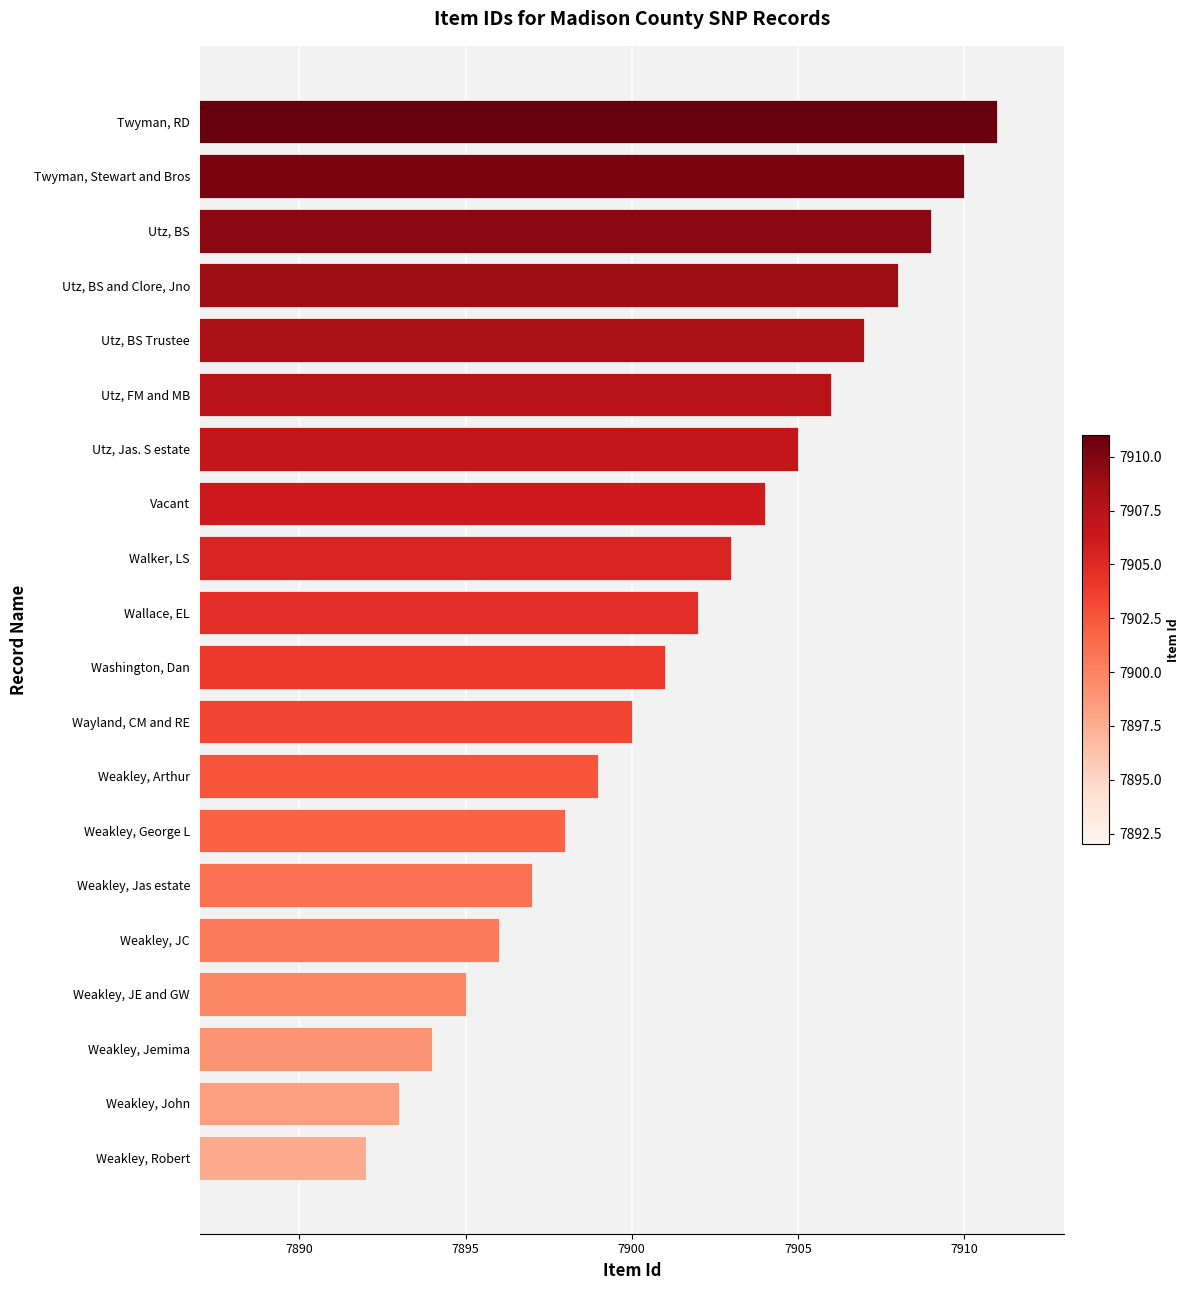

The chart shows a value of 11796 at Utz, Jas. S estate. True or false?

False